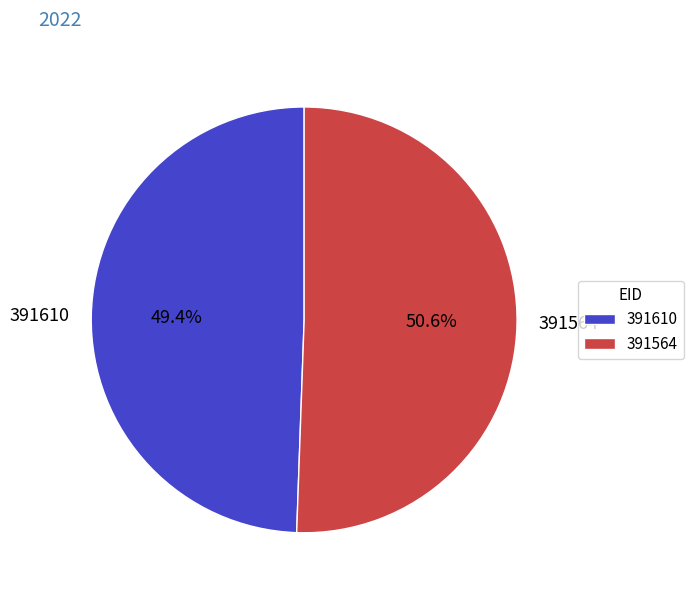

Which slice is the largest?

391564